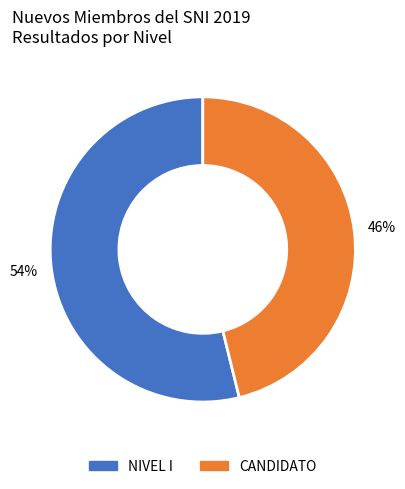

Do CANDIDATO and NIVEL I together represent more than half of the pie?

Yes